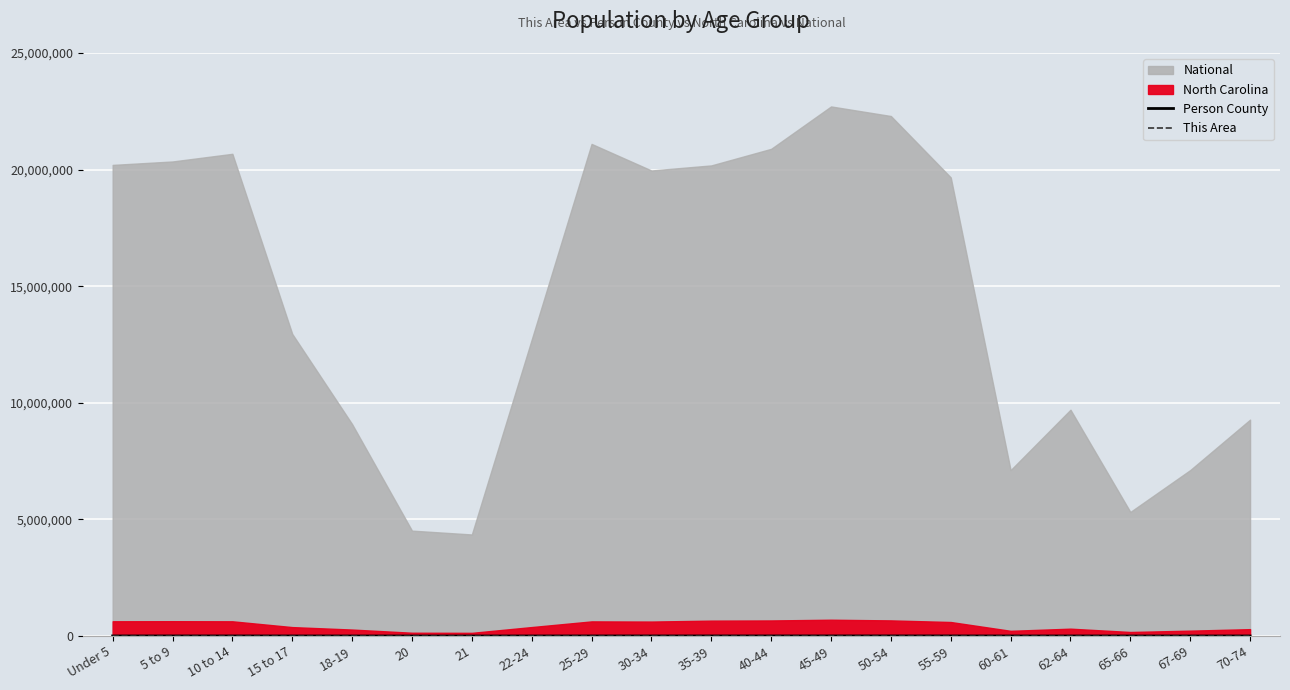

What position from the right is 30-34?

11